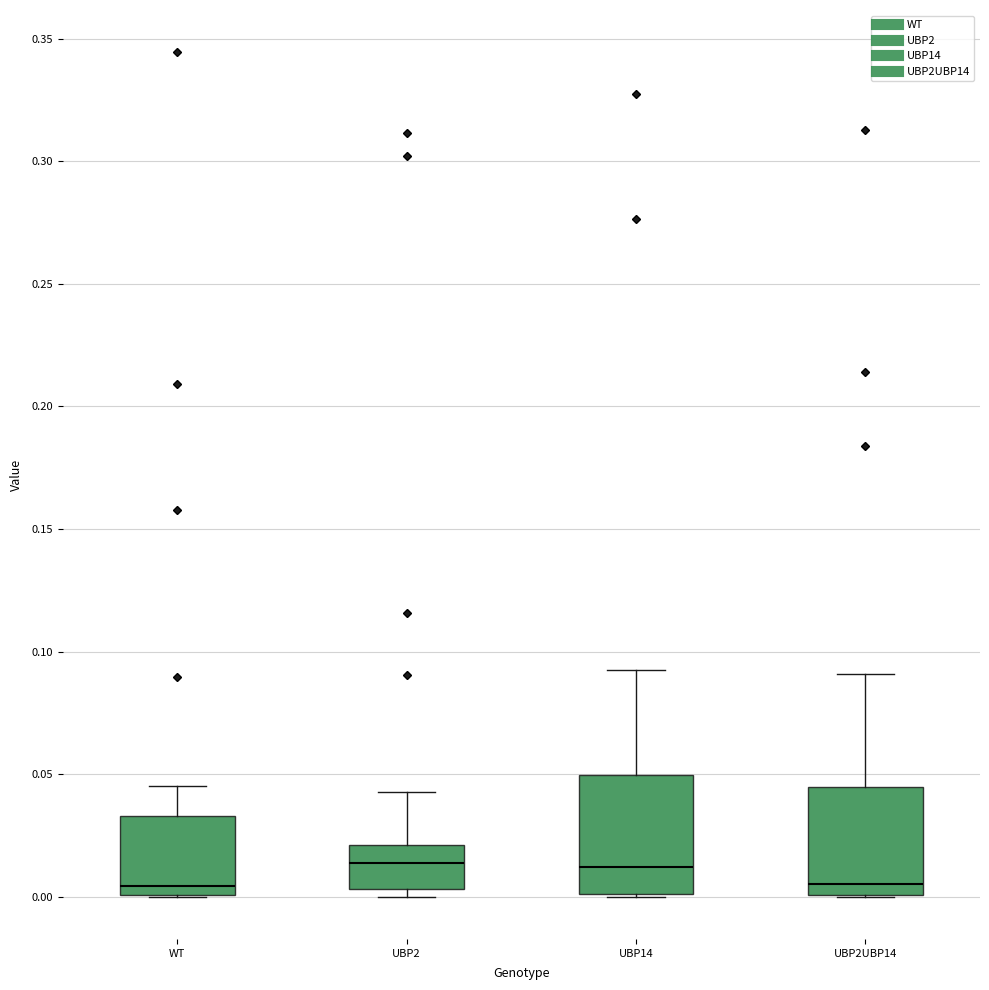

Reading left to right, read every box against the y-axis: the position of its median line, the range the box covers, and the ends of its whiskers. The values are not printed on the chart, so give them approximately, as read against the axis.

WT: median 0.005, box 0.000 to 0.035, whiskers 0.000 to 0.045
UBP2: median 0.015, box 0.005 to 0.020, whiskers 0.000 to 0.045
UBP14: median 0.010, box 0.000 to 0.050, whiskers 0.000 to 0.090
UBP2UBP14: median 0.005, box 0.000 to 0.045, whiskers 0.000 to 0.090